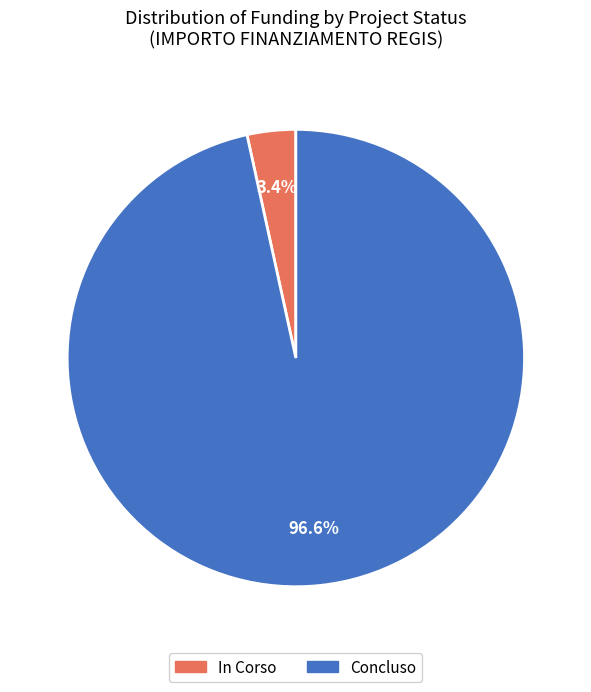

Which slice is the smallest?

In Corso